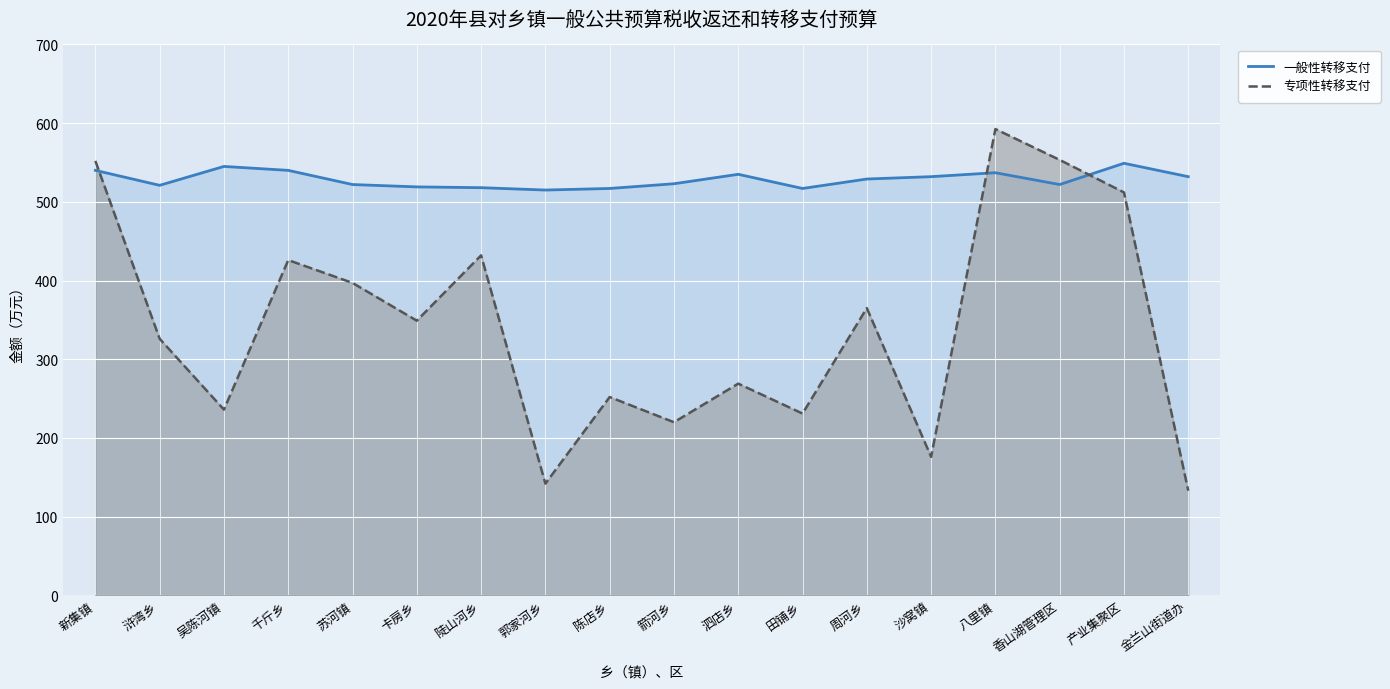

Between which two adjacent categories do 一般性转移支付 and 专项性转移支付 first intersect?

新集镇 and 浒湾乡